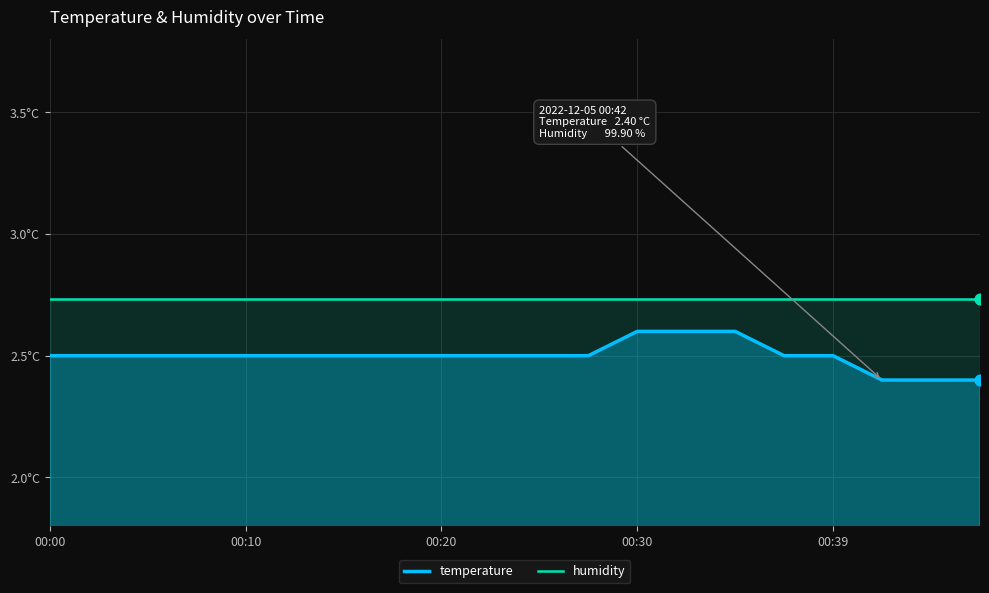

At how many categories does at least one series exceed 2?

20